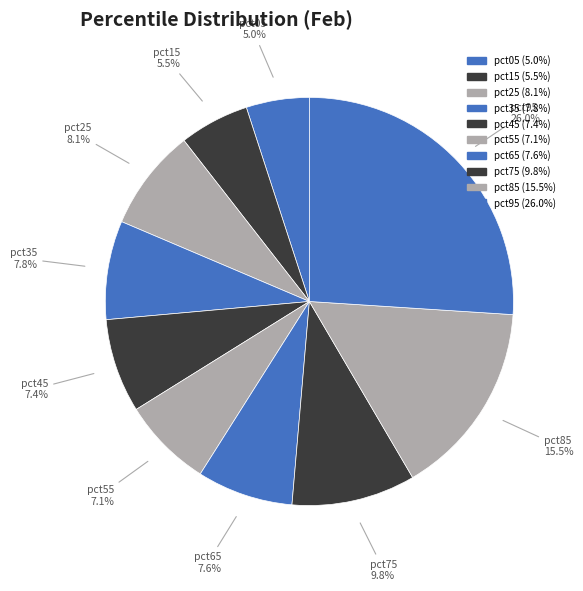

How many slices are in this pie chart?

10